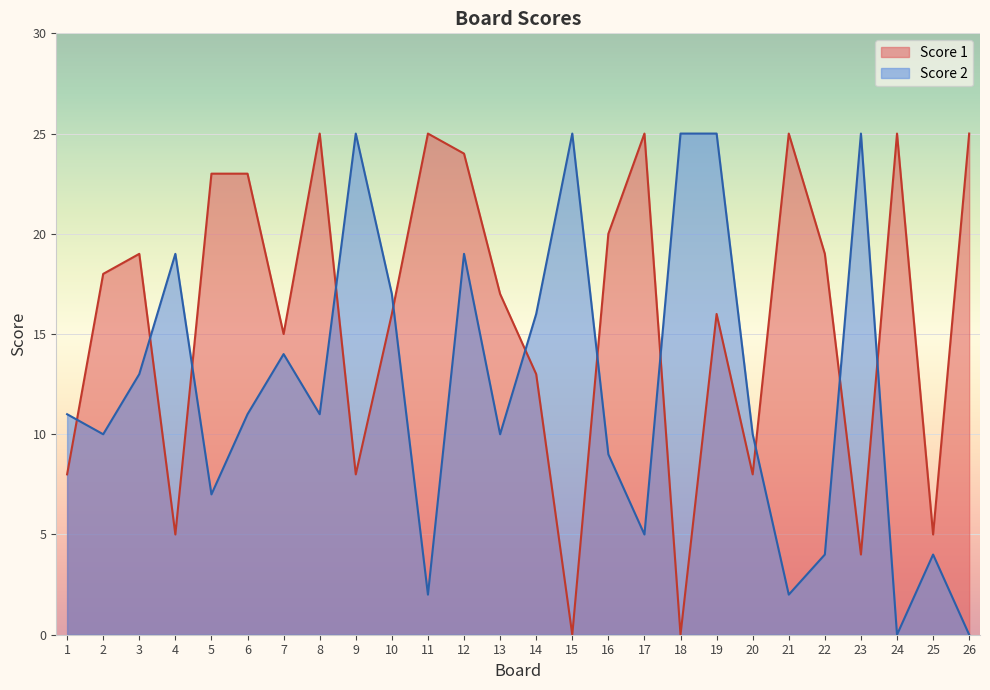

Is the value of Score 1 at 19 greater than the value of Score 2 at 17?

Yes